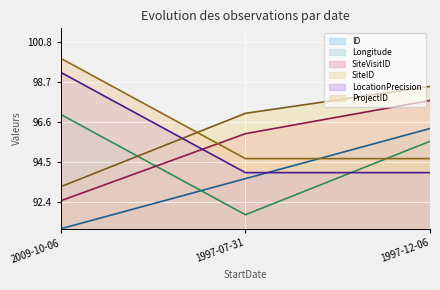

What is the difference between the maximum and minimum values in the ID series?

5.2